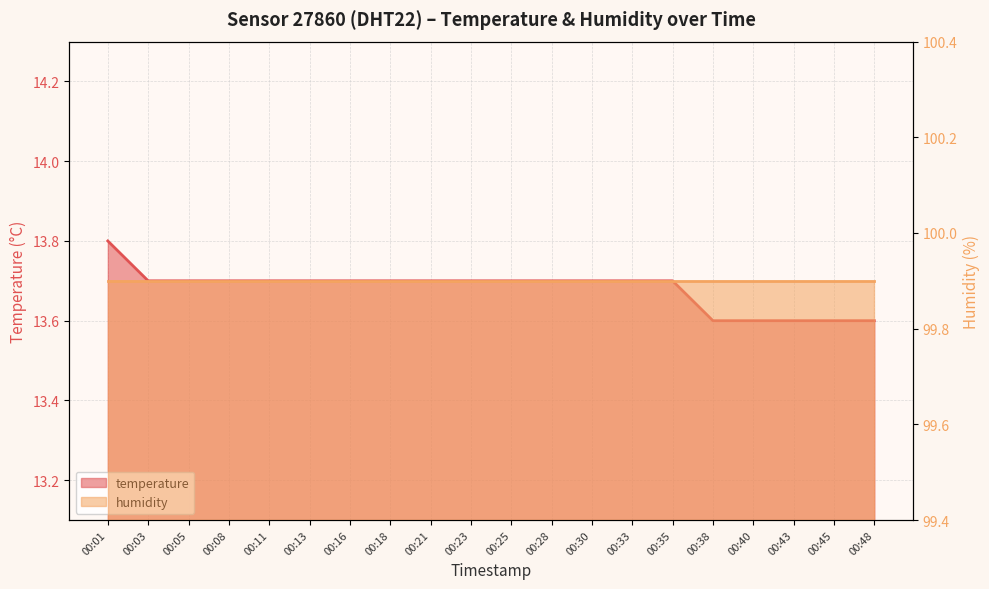

True or false: the data shows 13.7 at 00:33.

True